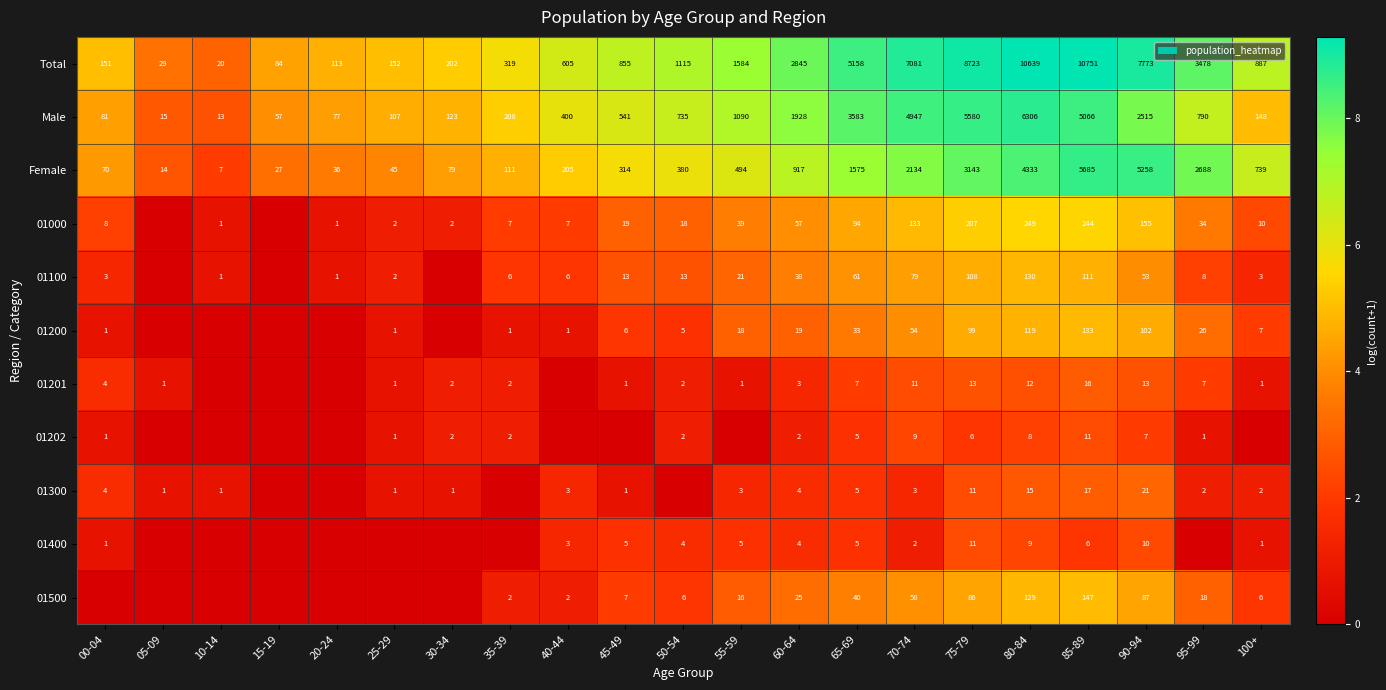

What is the sum of the Female values at 10-14 and 85-89?

5692